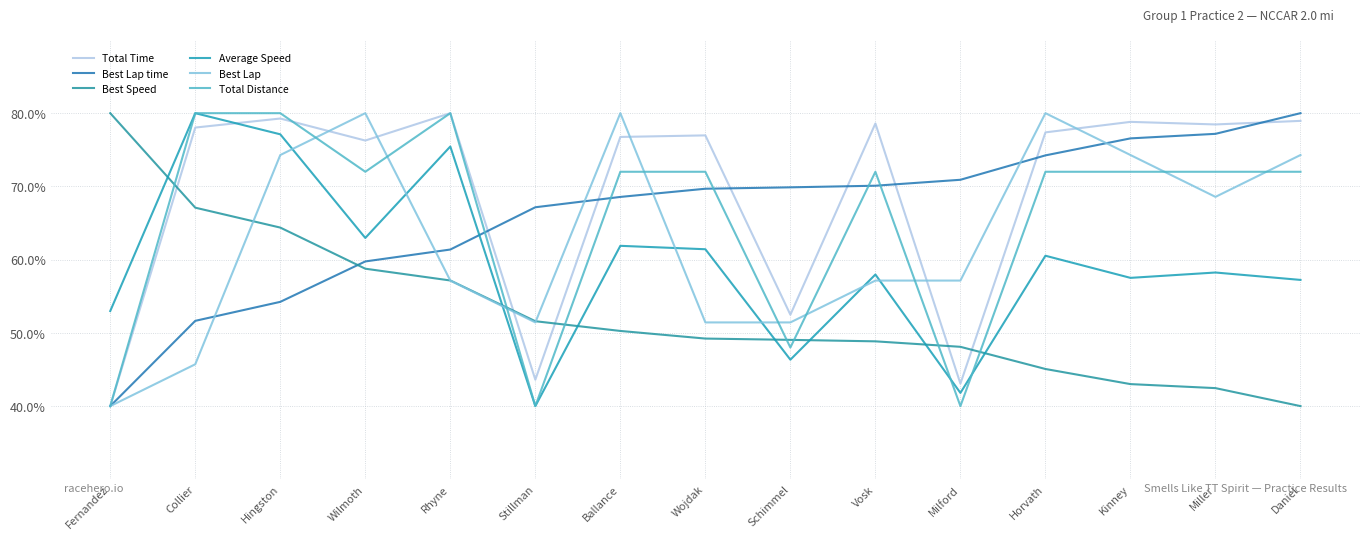

What are all the series names shown in the legend?

Total Time, Best Lap time, Best Speed, Average Speed, Best Lap, Total Distance